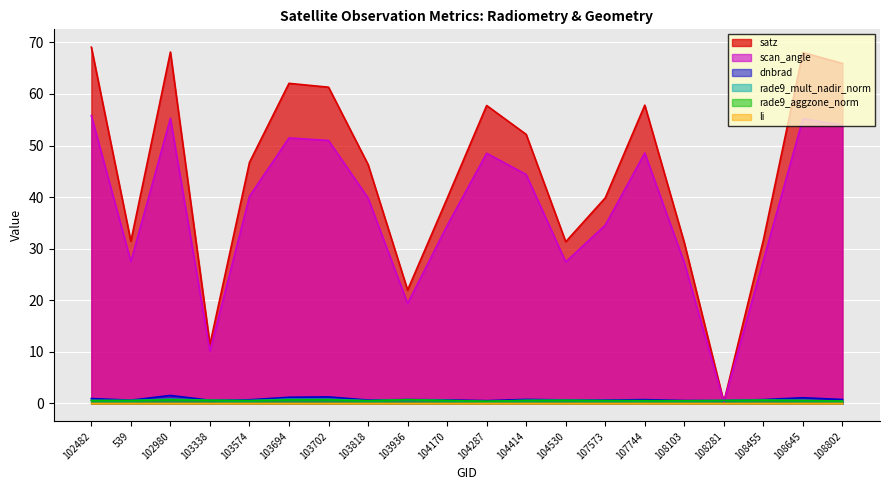

The rade9_mult_nadir_norm series shows 0.2 at 108802. True or false?

False